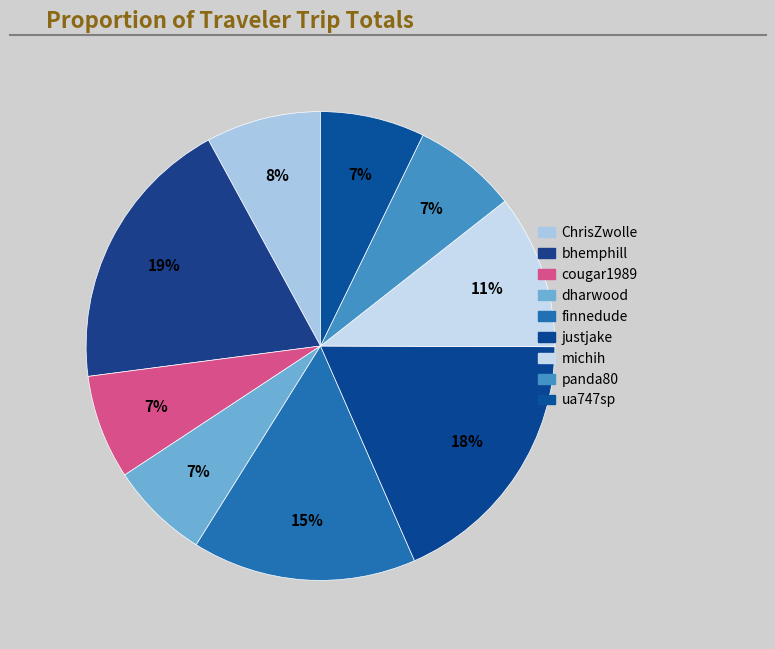

To the nearest percent, what is the combined percentage of bhemphill and ua747sp?

26%